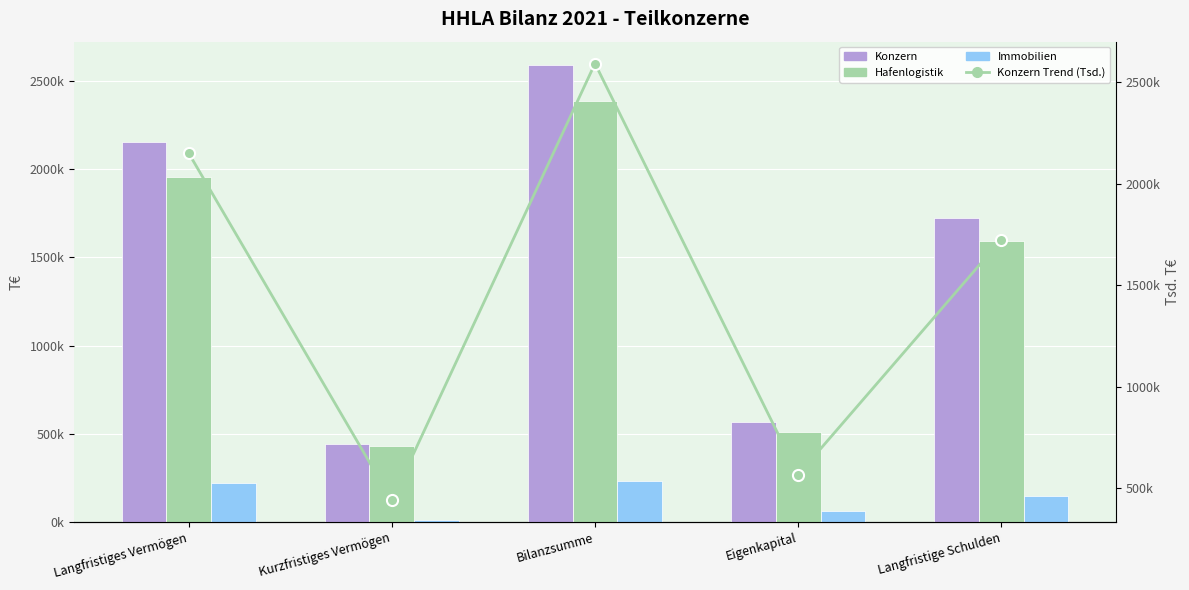

At which label does Konzern reach its peak?

Bilanzsumme